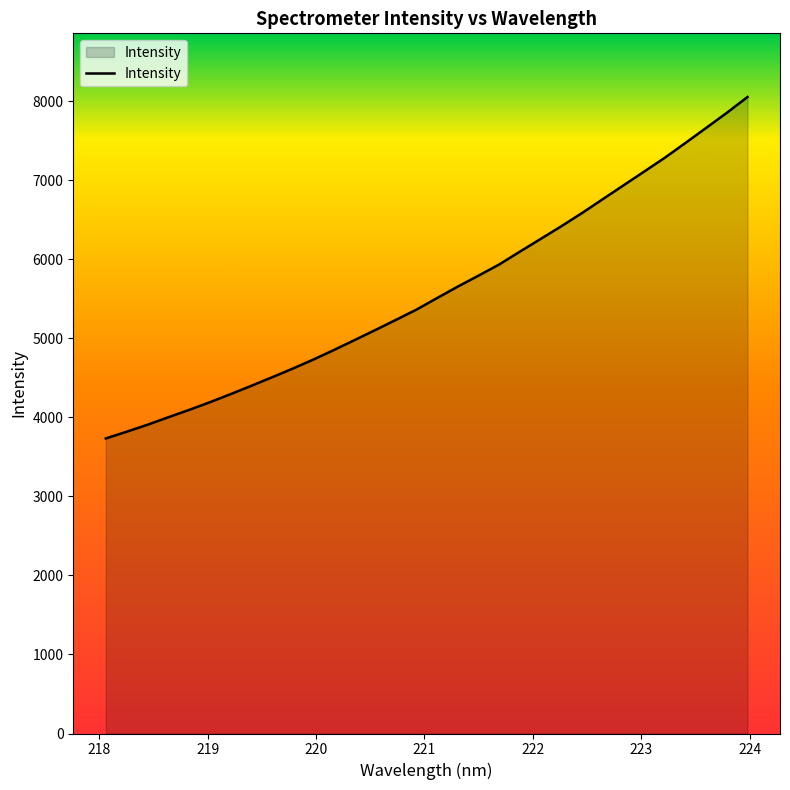

What is the maximum value shown in the chart?

8051.3